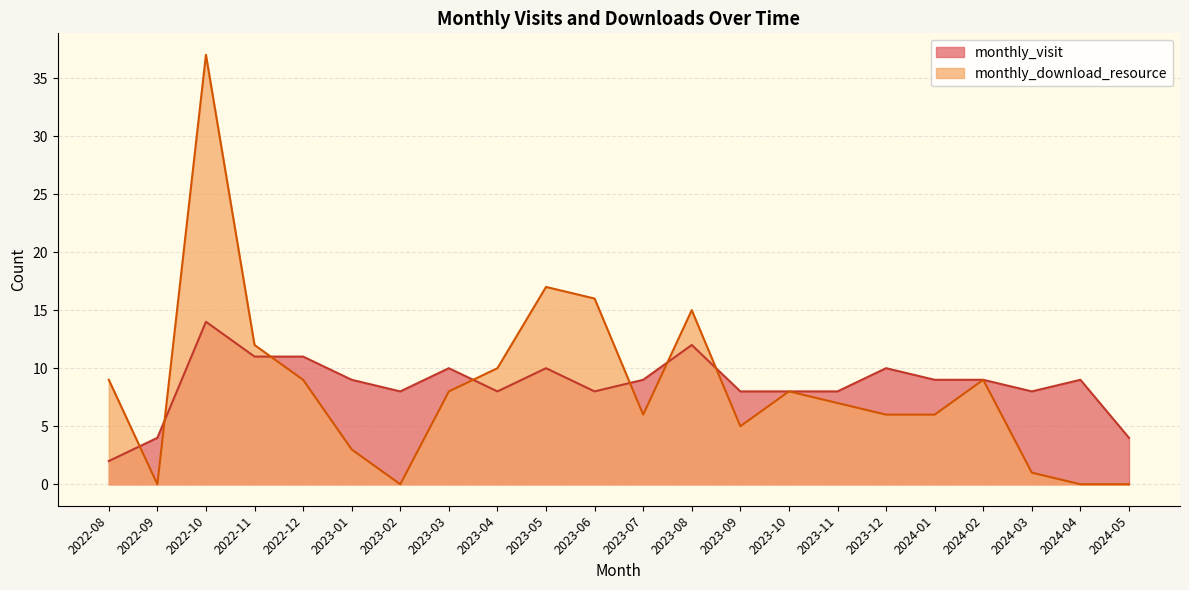

List the series in order of their peak value, lowest first.

monthly_visit, monthly_download_resource